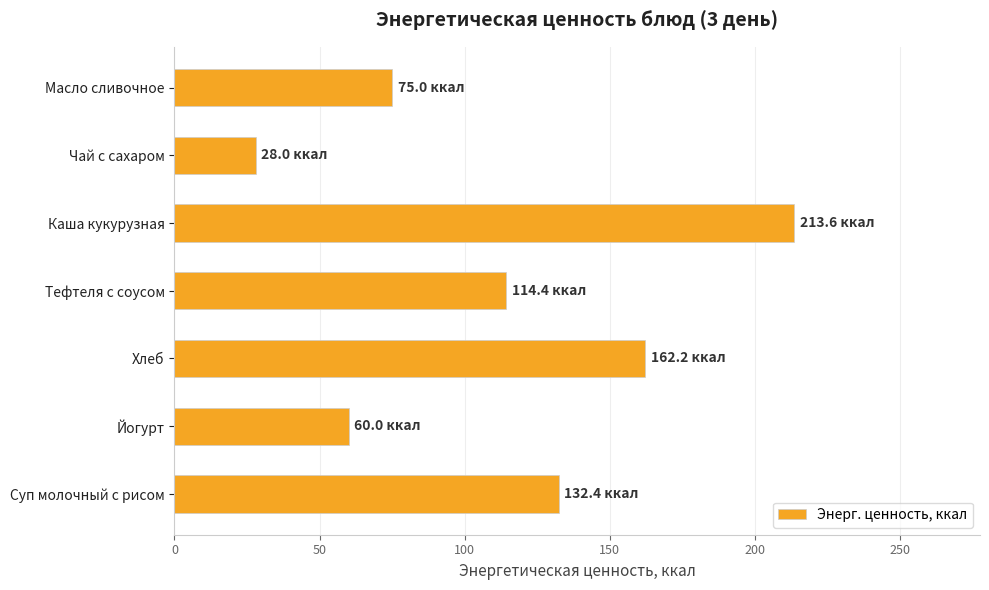

Where is the data nearest to the value 120?

Тефтеля с соусом